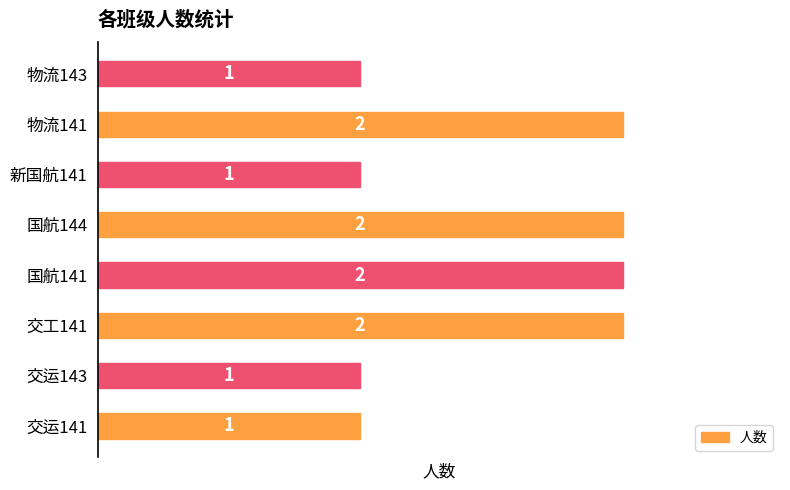

True or false: the data shows 2 at 新国航141.

False